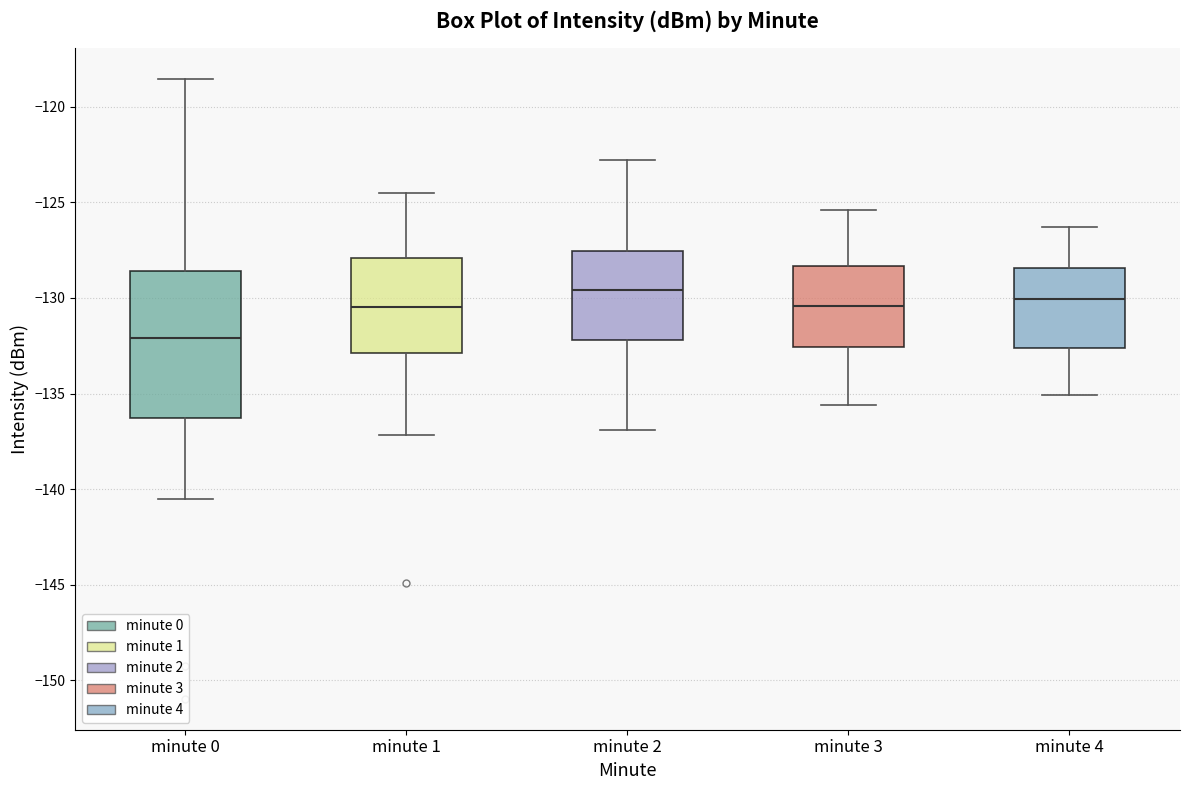

Reading left to right, transcribe this box plot: for each box, give where its median line is, the range the box spans, and where its two whiskers end, as read against the y-axis. The values are not printed on the chart, so give them approximately, as read against the axis.

minute 0: median -132.0, box -136.5 to -128.5, whiskers -140.5 to -118.5
minute 1: median -130.5, box -133.0 to -128.0, whiskers -137.0 to -124.5
minute 2: median -129.5, box -132.0 to -127.5, whiskers -137.0 to -123.0
minute 3: median -130.5, box -132.5 to -128.5, whiskers -135.5 to -125.5
minute 4: median -130.0, box -132.5 to -128.5, whiskers -135.0 to -126.5